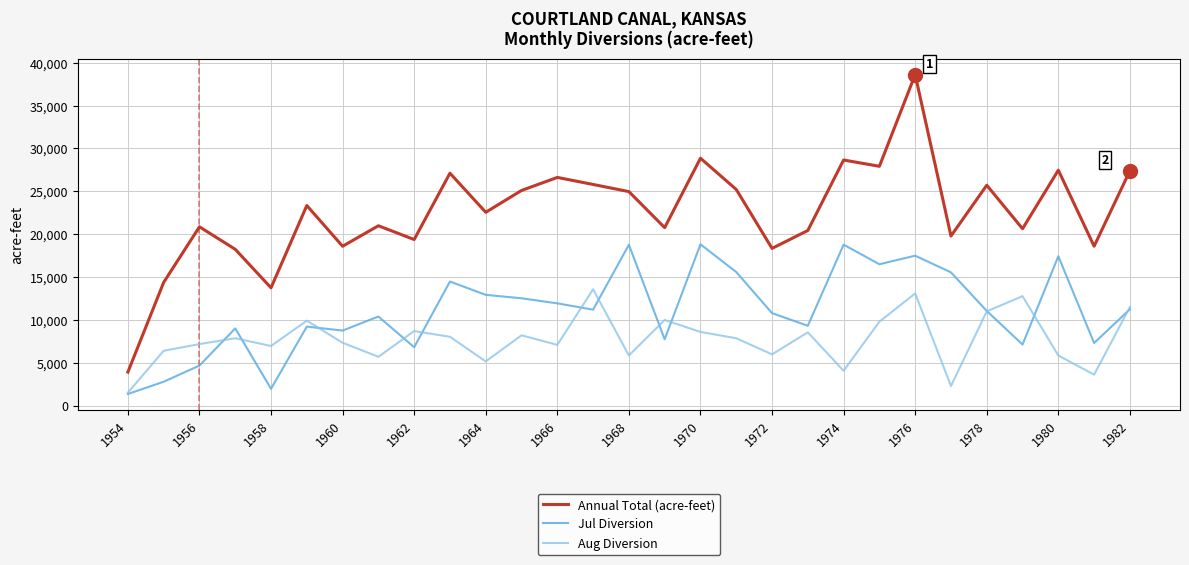

How many lines are shown in the chart?

3